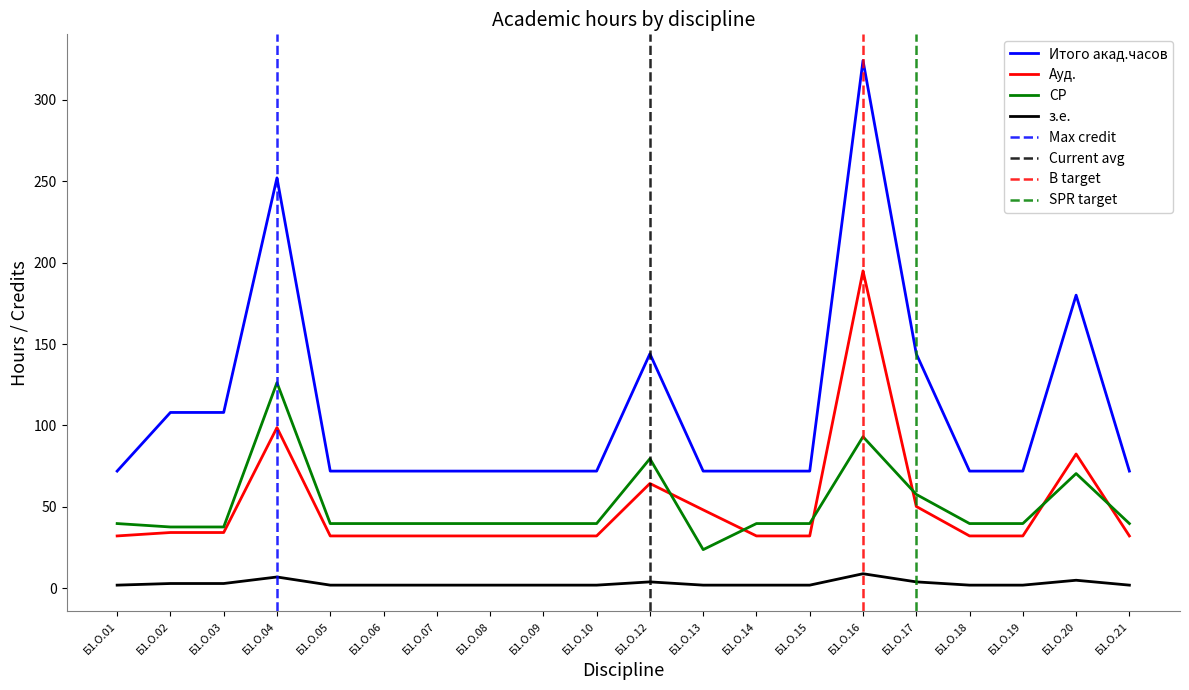

Reading right to left, what are all the values shown in this chart?

Итого акад.часов: Б1.О.21=72.0	Б1.О.20=180.0	Б1.О.19=72.0	Б1.О.18=72.0	Б1.О.17=144.0	Б1.О.16=324.0	Б1.О.15=72.0	Б1.О.14=72.0	Б1.О.13=72.0	Б1.О.12=144.0	Б1.О.10=72.0	Б1.О.09=72.0	Б1.О.08=72.0	Б1.О.07=72.0	Б1.О.06=72.0	Б1.О.05=72.0	Б1.О.04=252.0	Б1.О.03=108.0	Б1.О.02=108.0	Б1.О.01=72.0
Ауд.: Б1.О.21=32.2	Б1.О.20=82.5	Б1.О.19=32.2	Б1.О.18=32.2	Б1.О.17=50.3	Б1.О.16=194.9	Б1.О.15=32.2	Б1.О.14=32.2	Б1.О.13=48.2	Б1.О.12=64.4	Б1.О.10=32.2	Б1.О.09=32.2	Б1.О.08=32.2	Б1.О.07=32.2	Б1.О.06=32.2	Б1.О.05=32.2	Б1.О.04=98.7	Б1.О.03=34.3	Б1.О.02=34.3	Б1.О.01=32.2
СР: Б1.О.21=39.8	Б1.О.20=70.5	Б1.О.19=39.8	Б1.О.18=39.8	Б1.О.17=57.7	Б1.О.16=93.1	Б1.О.15=39.8	Б1.О.14=39.8	Б1.О.13=23.8	Б1.О.12=79.6	Б1.О.10=39.8	Б1.О.09=39.8	Б1.О.08=39.8	Б1.О.07=39.8	Б1.О.06=39.8	Б1.О.05=39.8	Б1.О.04=126.3	Б1.О.03=37.7	Б1.О.02=37.7	Б1.О.01=39.8
з.е.: Б1.О.21=2.0	Б1.О.20=5.0	Б1.О.19=2.0	Б1.О.18=2.0	Б1.О.17=4.0	Б1.О.16=9.0	Б1.О.15=2.0	Б1.О.14=2.0	Б1.О.13=2.0	Б1.О.12=4.0	Б1.О.10=2.0	Б1.О.09=2.0	Б1.О.08=2.0	Б1.О.07=2.0	Б1.О.06=2.0	Б1.О.05=2.0	Б1.О.04=7.0	Б1.О.03=3.0	Б1.О.02=3.0	Б1.О.01=2.0